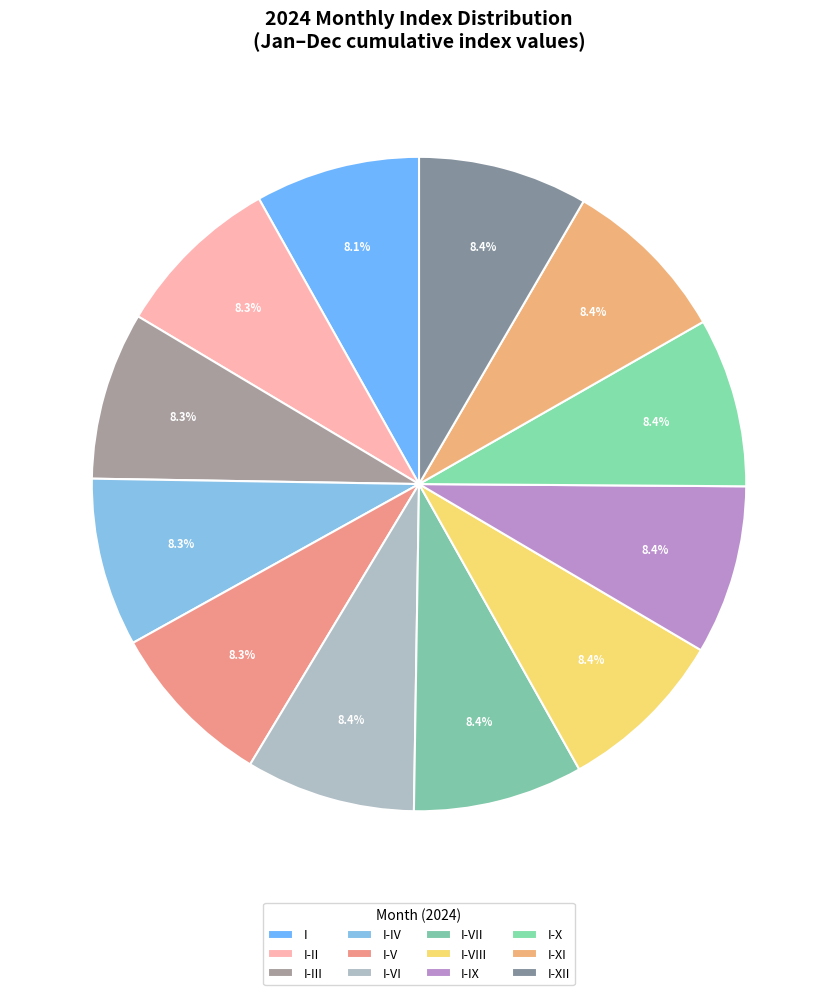

To the nearest percent, what percentage of the pie is I-V?

8%